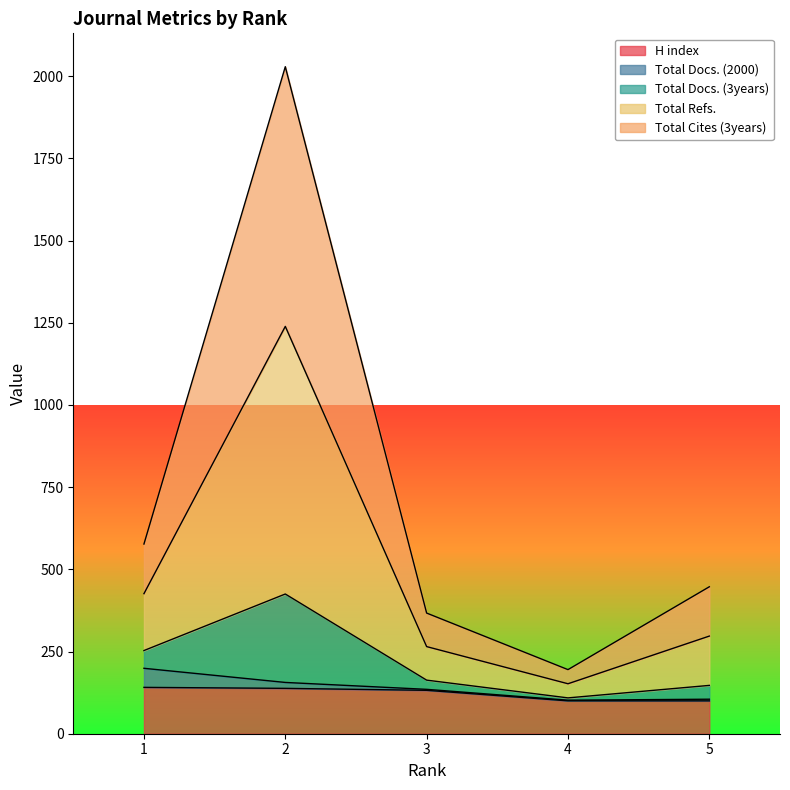

Is the value of H index at 3 greater than the value of Total Refs. at 1?

No